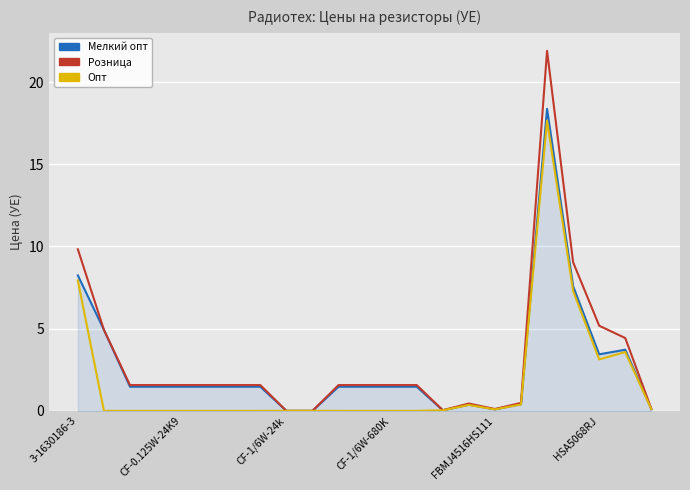

True or false: Мелкий опт has more than 1 interior local peaks.

True